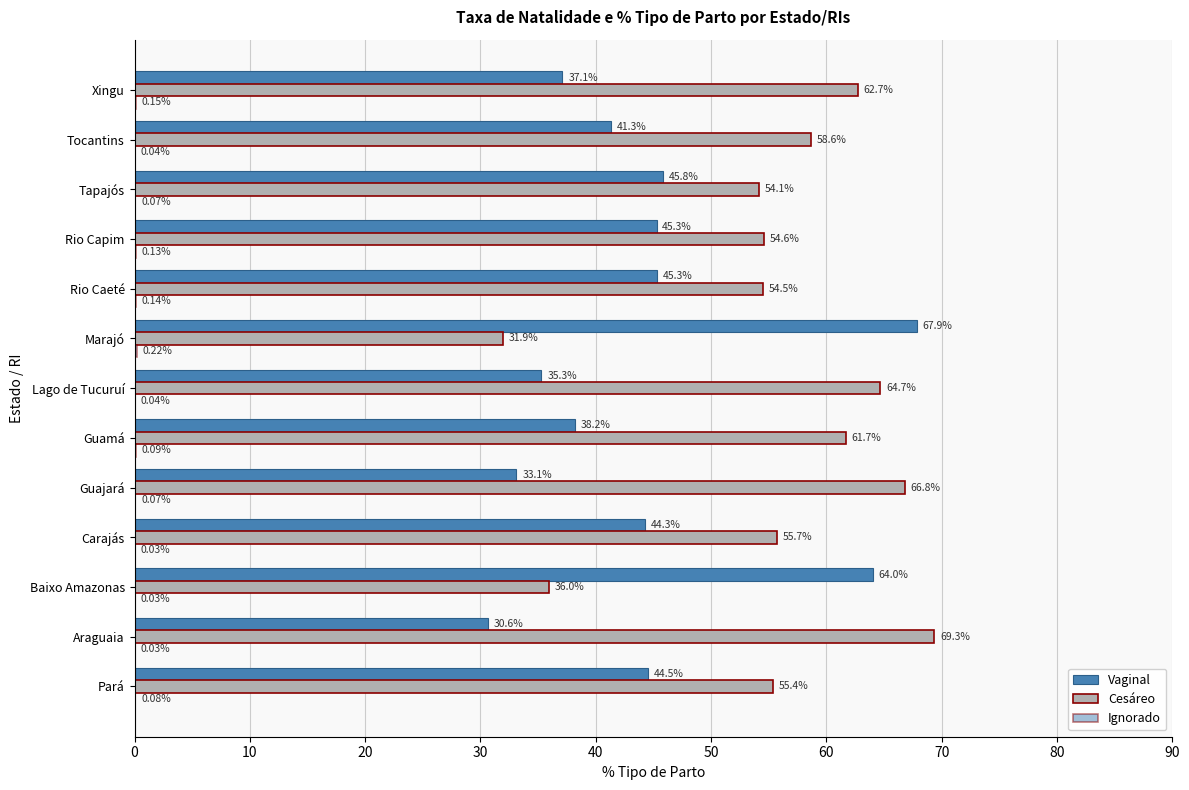

At how many categories does at least one series exceed 25?

13